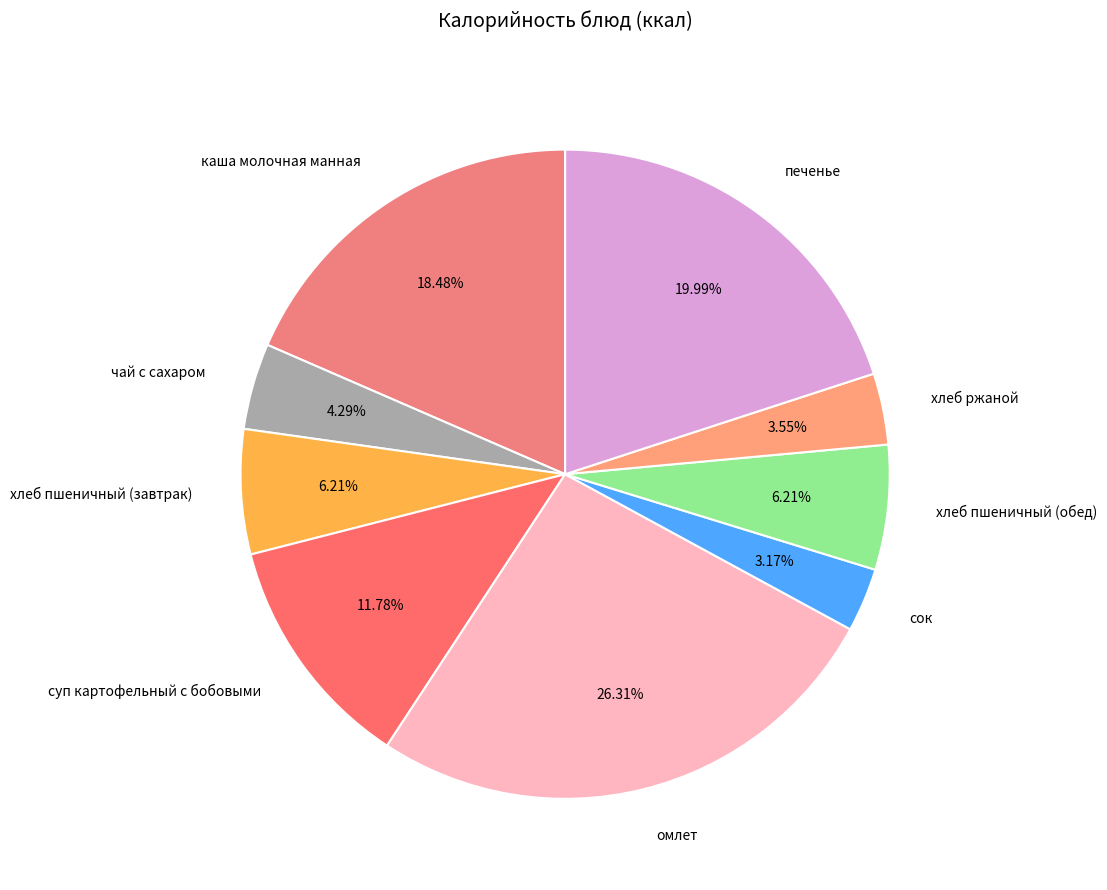

To the nearest percent, what is the difference between the largest and smallest slice percentages?

23%